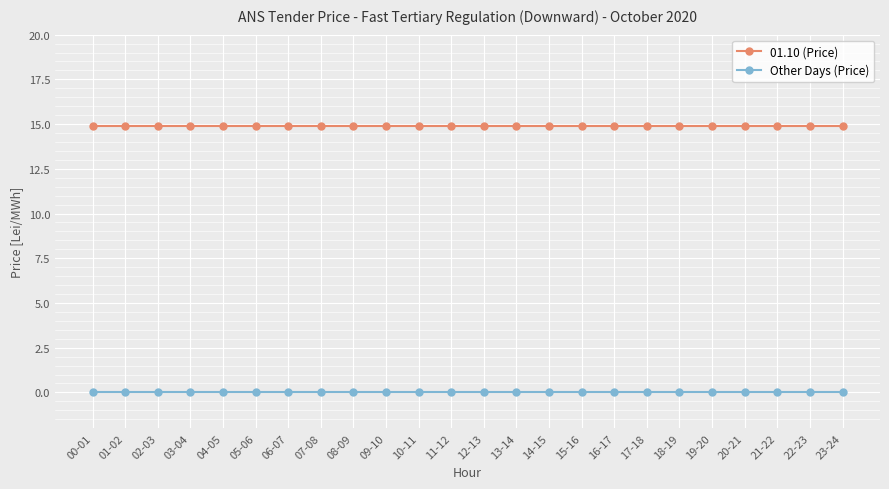

What is the spread (max minus min) of values at 16-17?

14.9